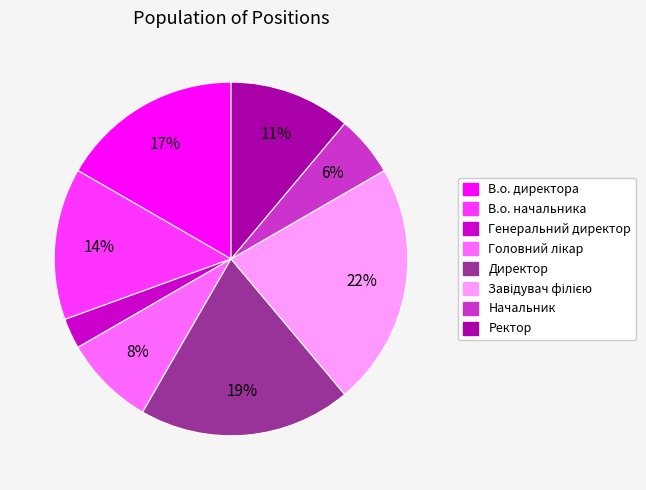

What is the smallest slice in the pie chart?

Генеральний директор